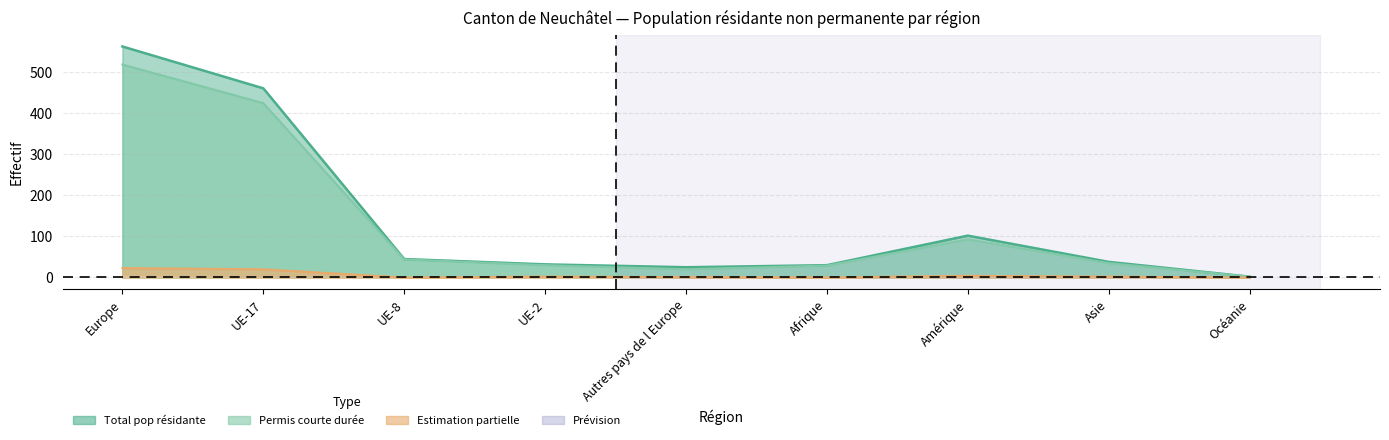

Which category has the lowest value in the Total (Prestataires <=4 mois) series?

Océanie